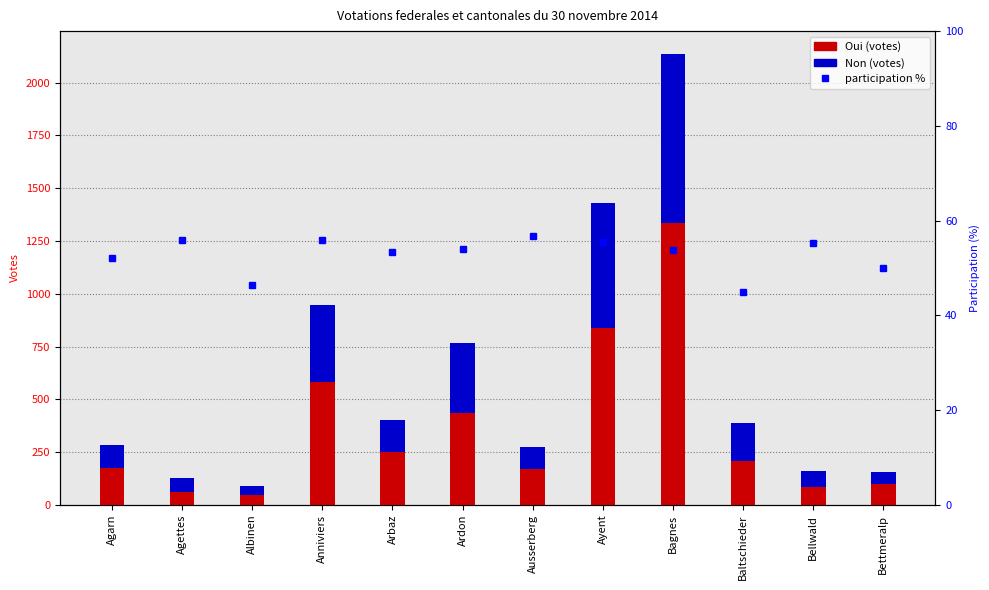

What is the value of the Oui (votes) bar at the 1st from the left?

177.0